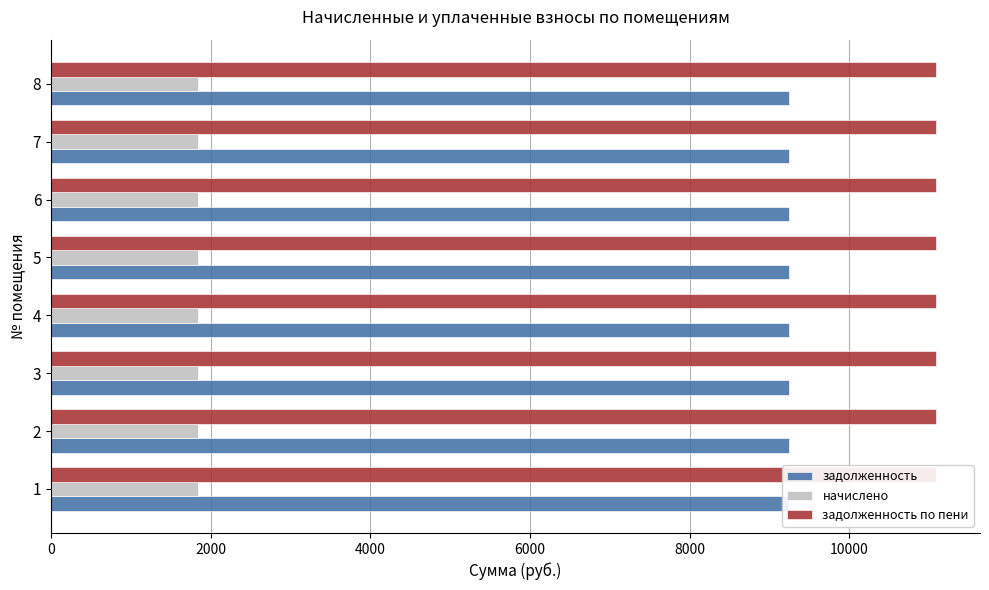

What is the sum of the задолженность values at 3 and 1?

18489.6